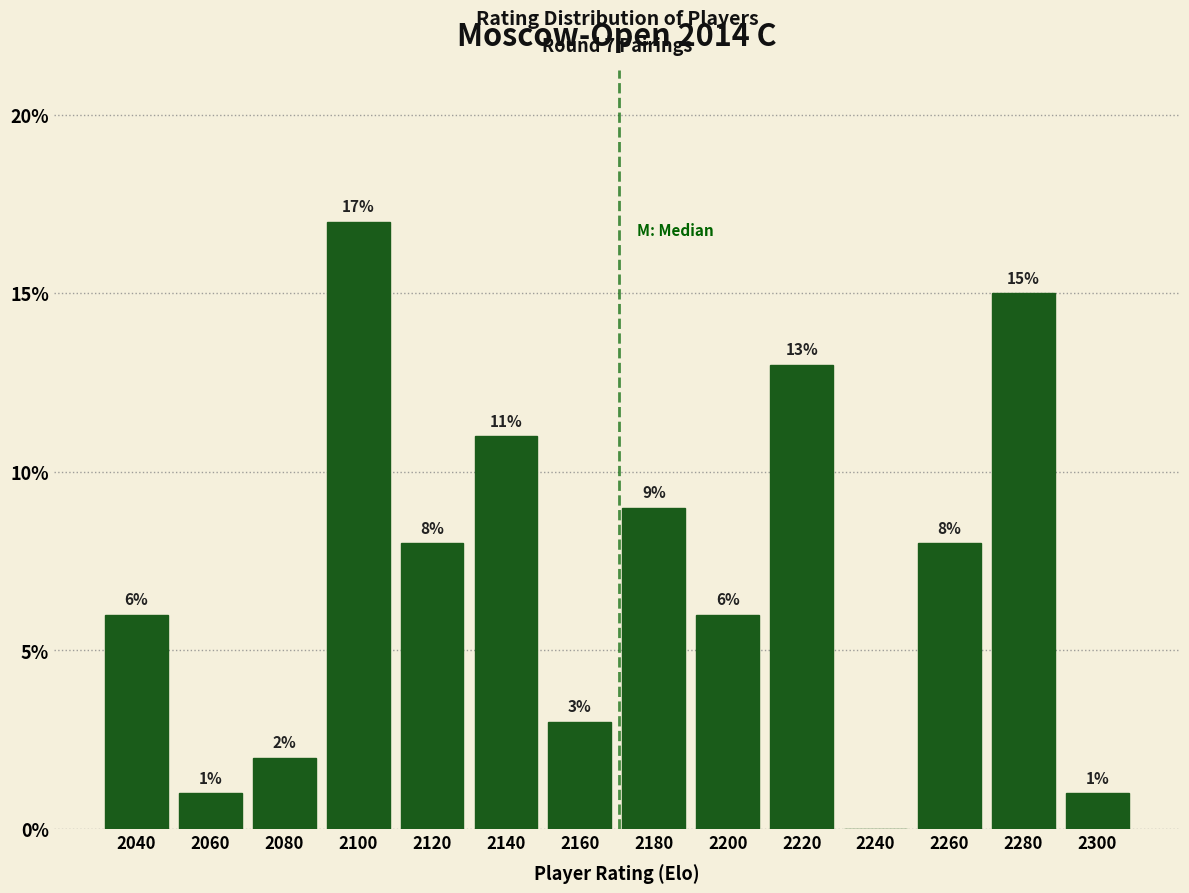

Reading left to right, transcribe all the data shown in this chart.

2040=6	2060=1	2080=2	2100=17	2120=8	2140=11	2160=3	2180=9	2200=6	2220=13	2240=0	2260=8	2280=15	2300=1